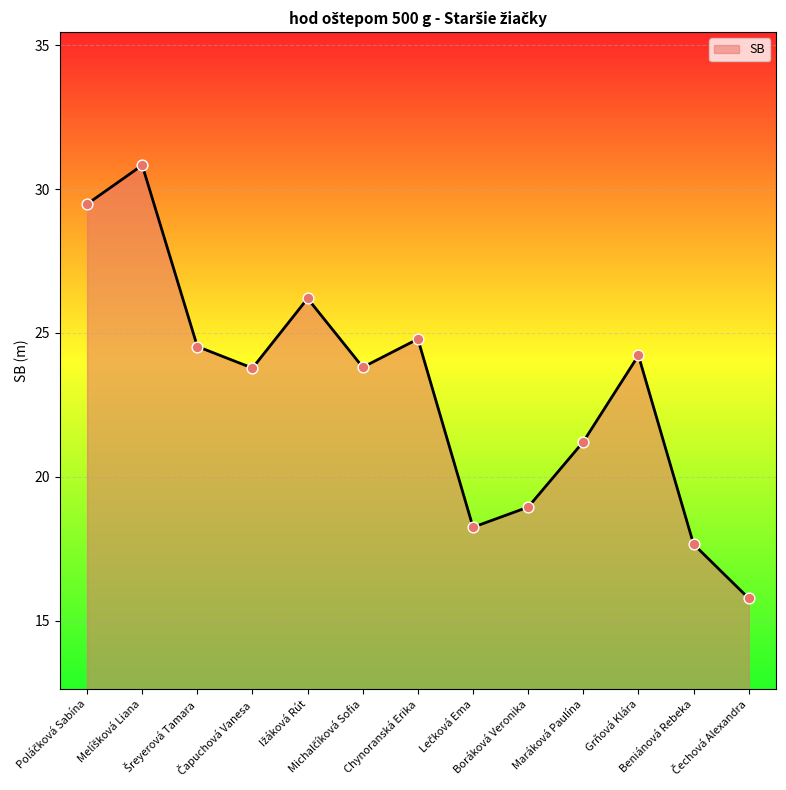

What is the maximum value shown in the chart?

30.8